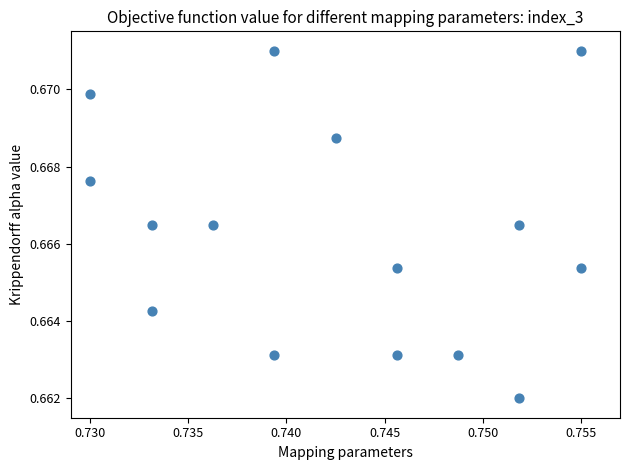

How many points are shown in the scatter plot?

15